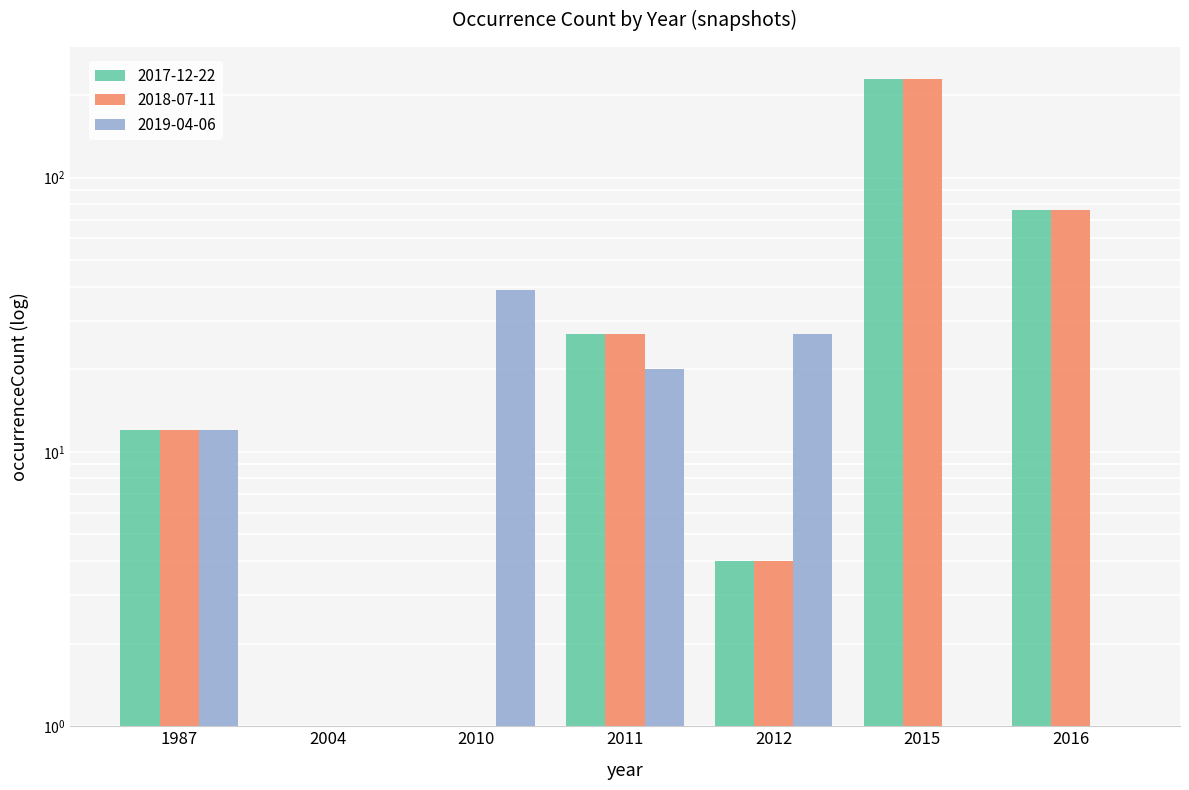

Which series has the largest total across all categories?

2017-12-22